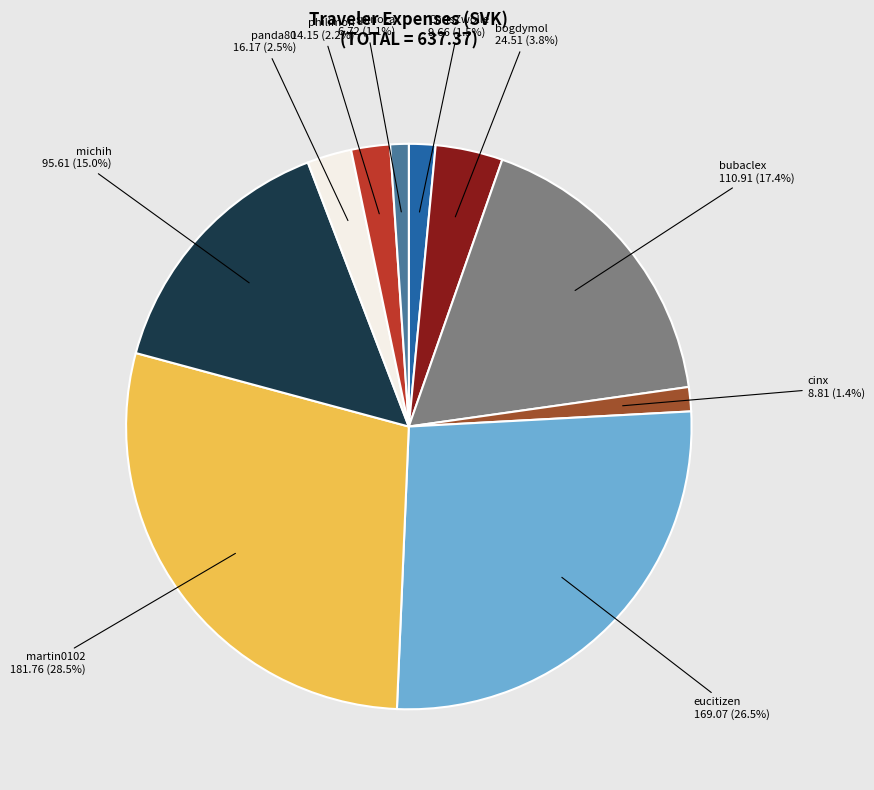

Combined, do philimon and michih account for over 50%?

No